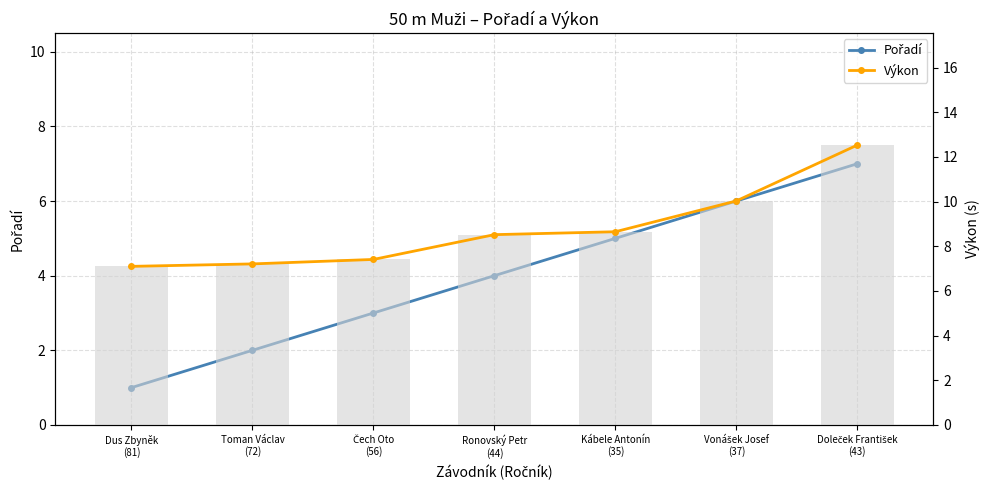

True or false: Výkon (bar) has a value of 8.7 at Kábele Antonín
(35).

True